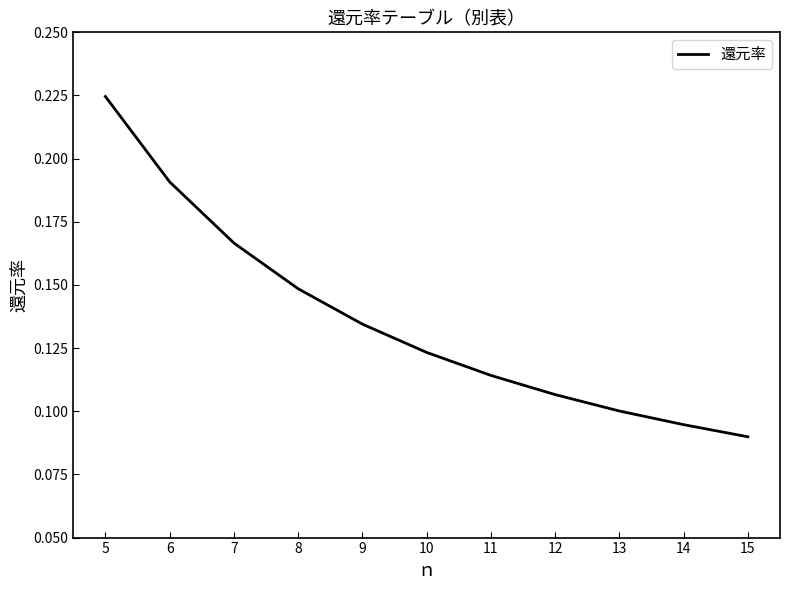

True or false: the data has more than 0 interior local peaks.

False